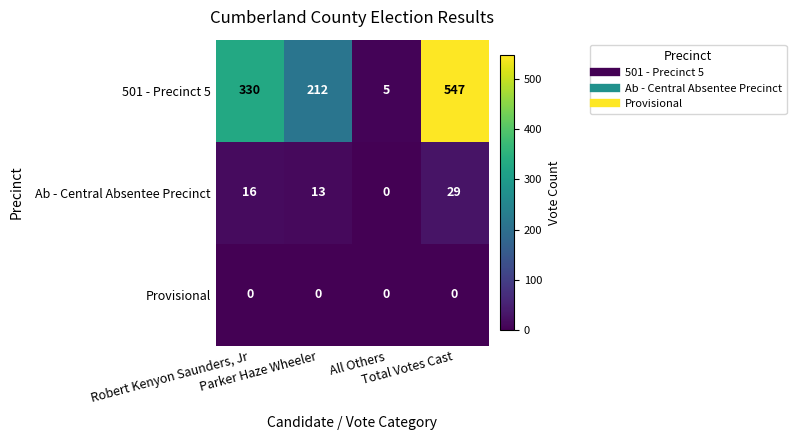

At which category is the sum across all series the highest?

Total Votes Cast